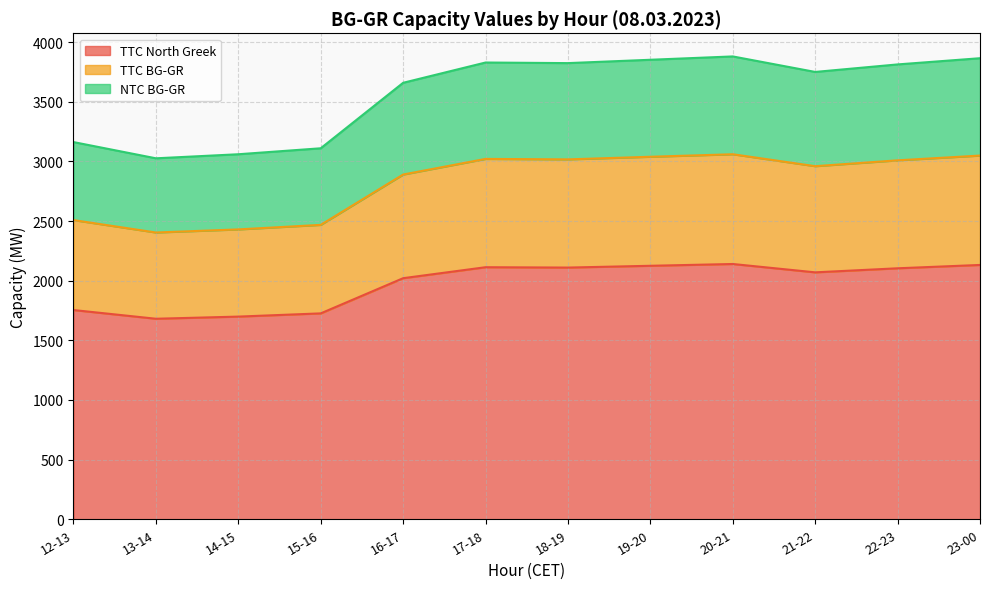

Reading right to left, list all the values displayed in this chart.

TTC North Greek: 2132	2104	2070	2140	2125	2110	2113	2021	1726	1699	1681	1754
TTC BG-GR: 3049	3009	2960	3060	3039	3017	3021	2890	2468	2430	2404	2508
NTC BG-GR: 3865	3813	3750	3880	3852	3824	3829	3659	3110	3060	3026	3162